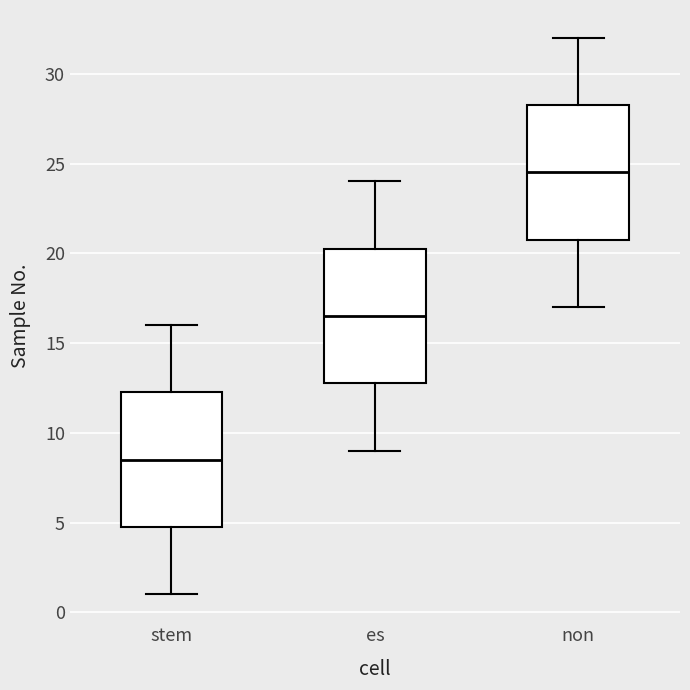

Where does the upper whisker of the box for es end on the y-axis? The values are not printed on the chart, so give them approximately, as read against the axis.

24.0